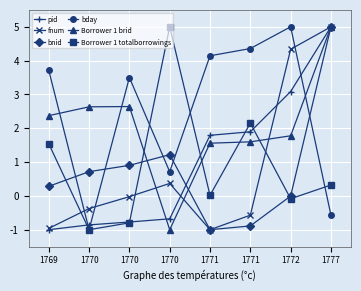

At how many categories does at least one series exceed 0?

8